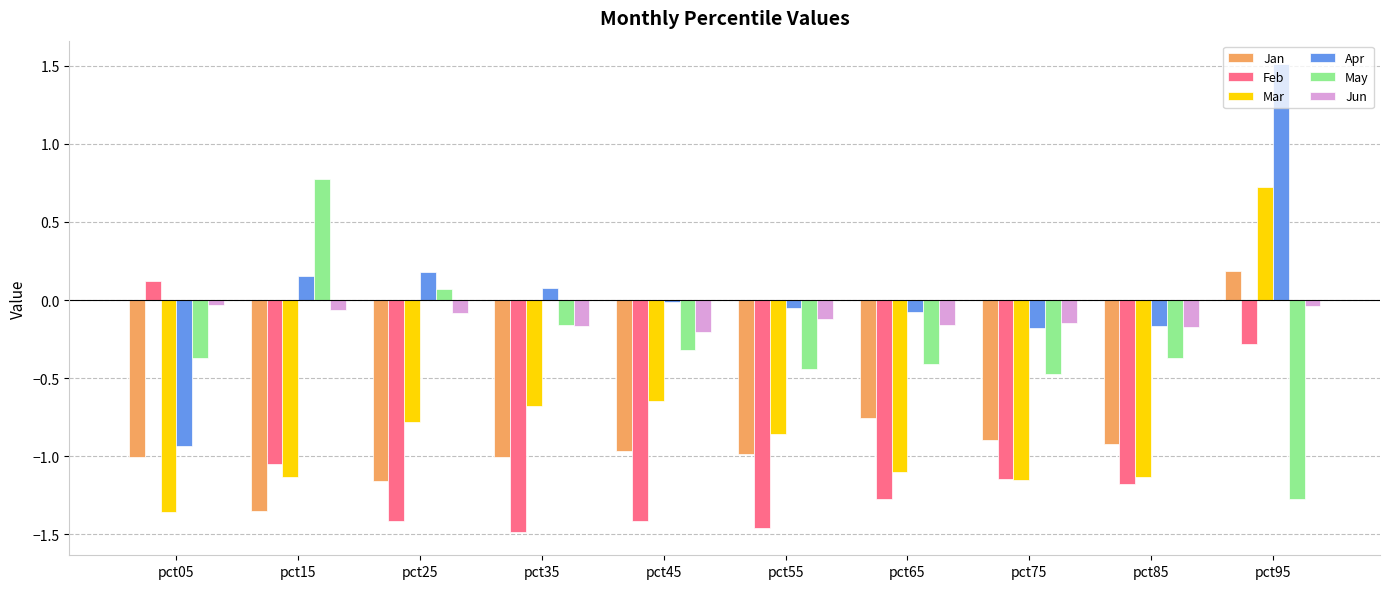

Which series has the widest spread of values?

Apr